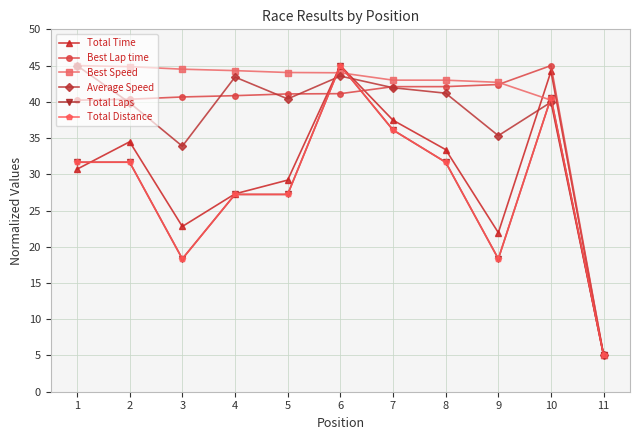

At which category does Total Time reach its first local valley?

3